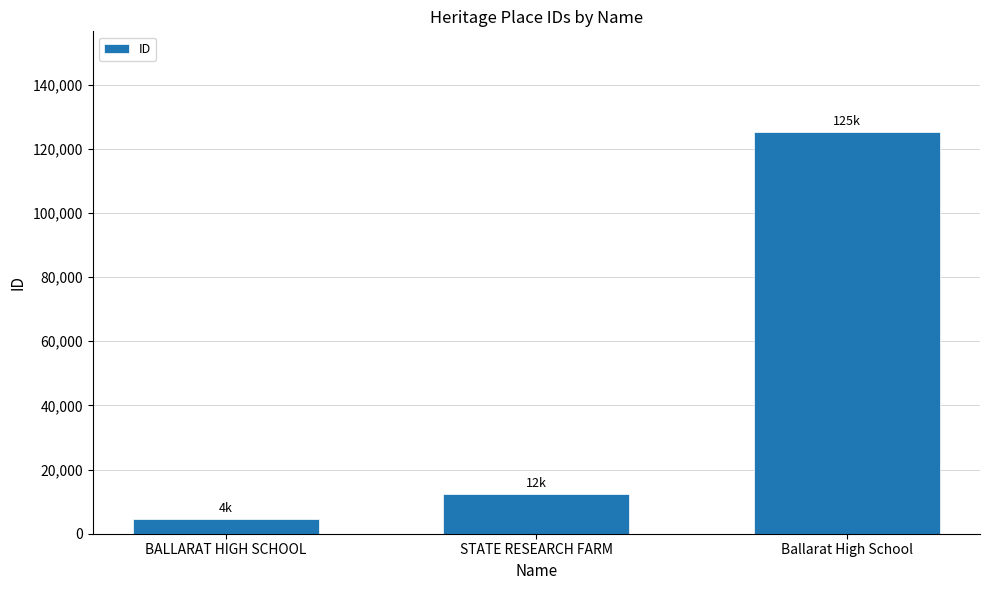

Reading right to left, extract all data points from this chart.

125280	12272	4518